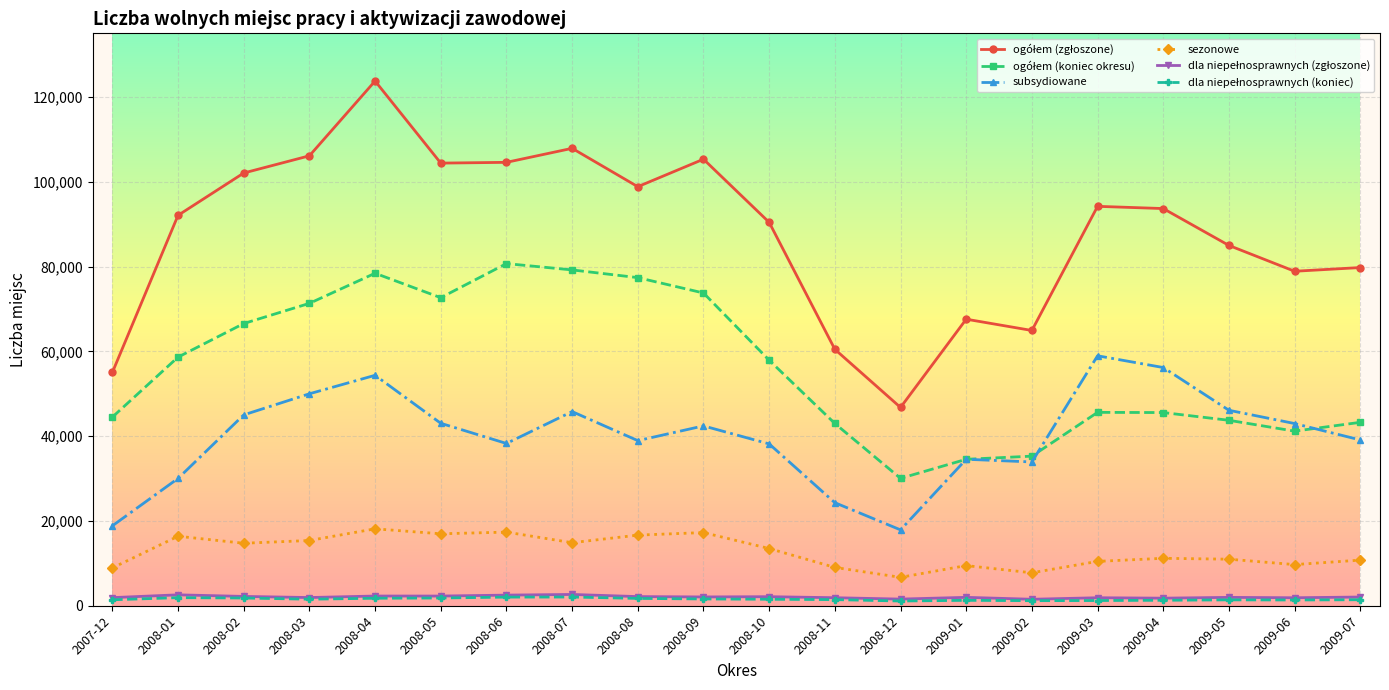

What is the label of the 10th point from the left?

2008-09